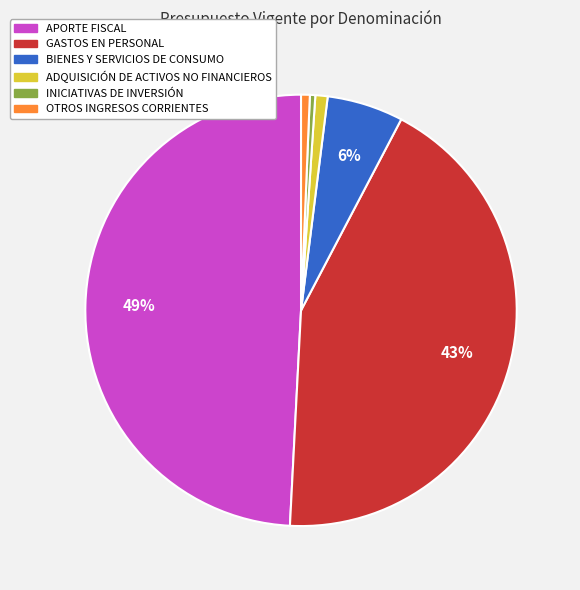

To the nearest percent, what portion does GASTOS EN PERSONAL represent?

43%